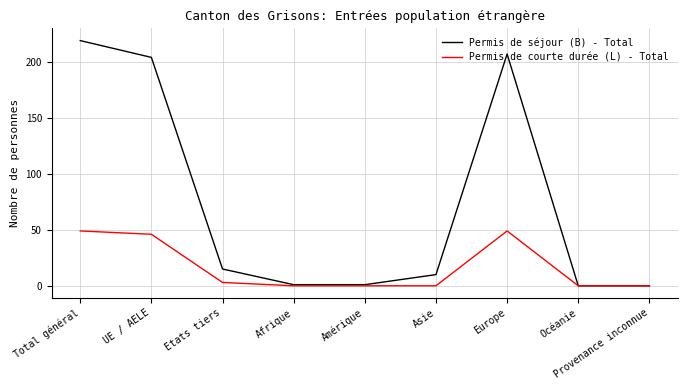

The value of Permis de séjour (B) - Total at Océanie is 138. True or false?

False